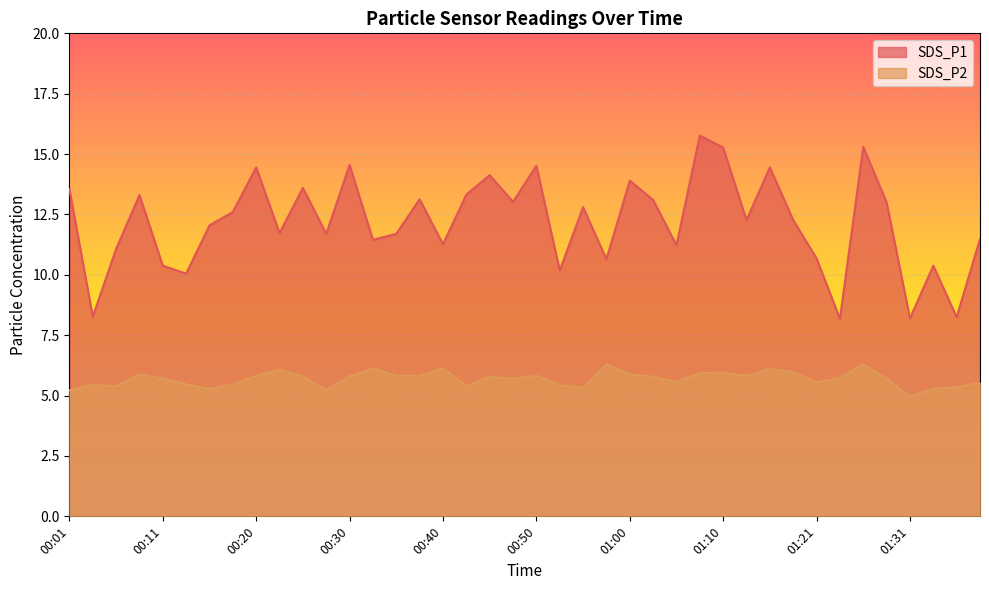

How many lines are shown in the chart?

2